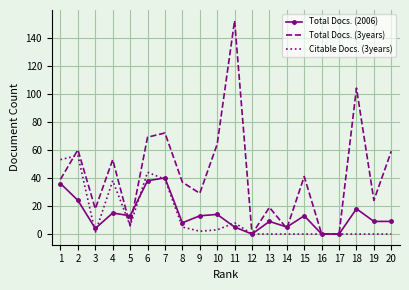

List the series in order of their peak value, highest first.

Total Docs. (3years), Citable Docs. (3years), Total Docs. (2006)